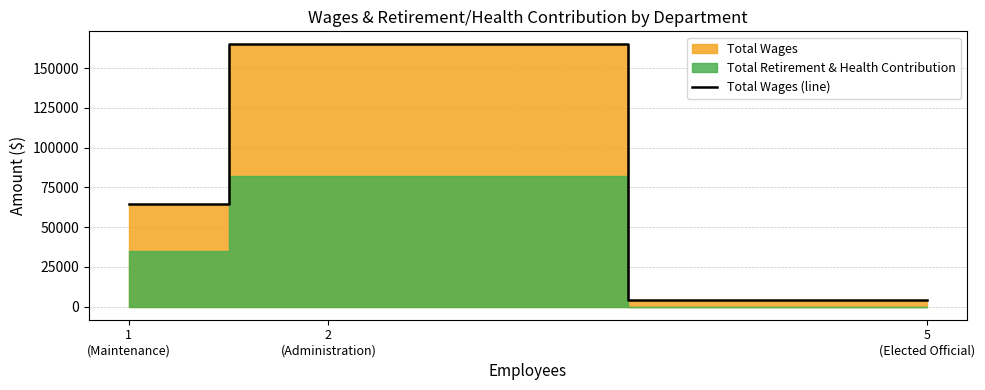

Read the value at 2
(Administration).

164822